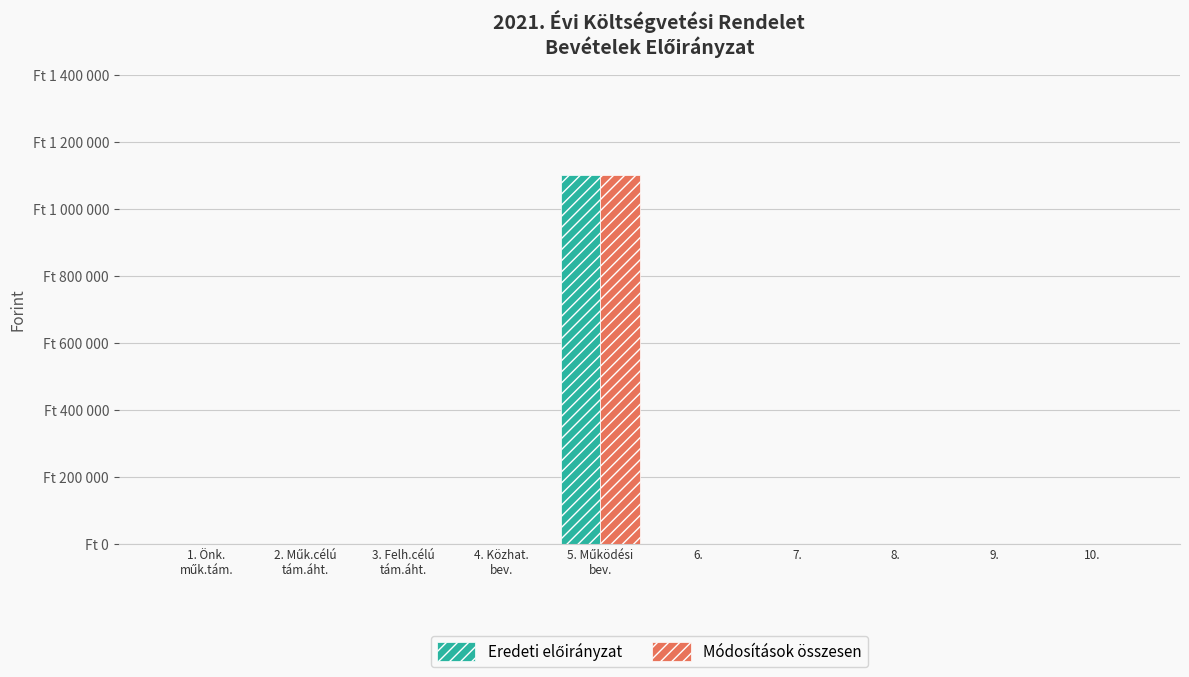

At 5. Működési
bev., list the series in order from largest to smallest.

Eredeti előirányzat, Módosítások összesen